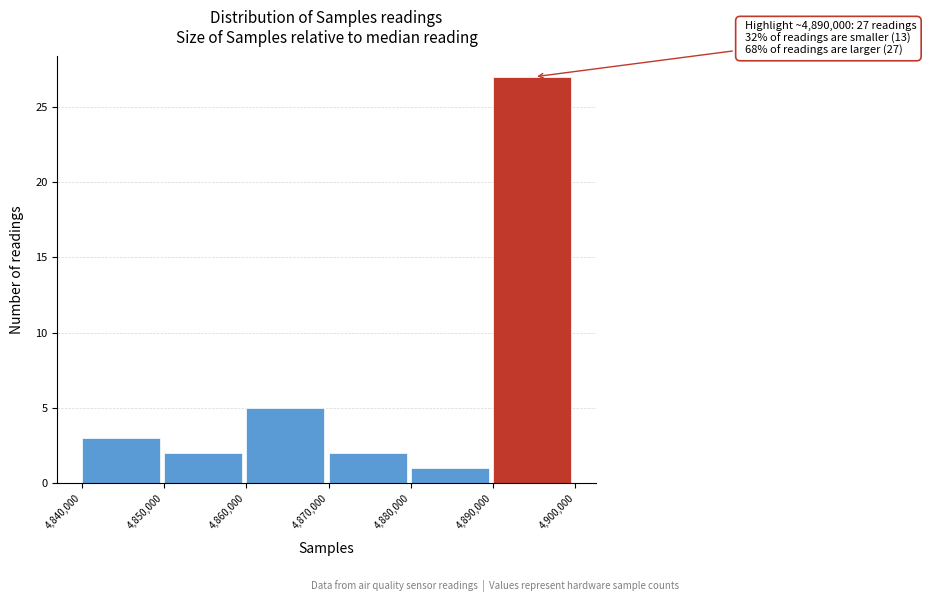

Over which range of the x-axis is the bar tallest?

4,890,000 to 4,900,000